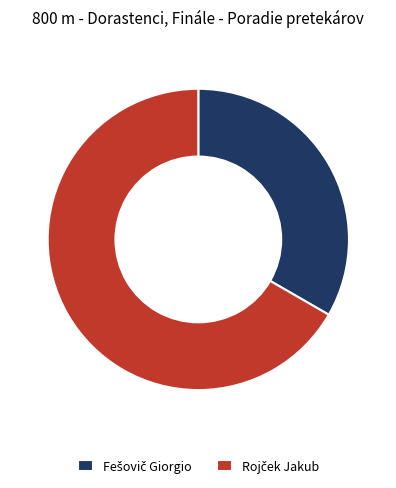

Is there a majority slice in this chart?

Yes